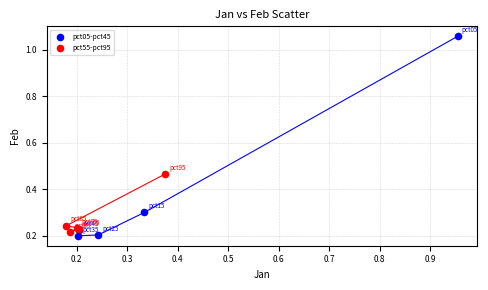

Which series reaches the maximum Y coordinate?

pct05-pct45